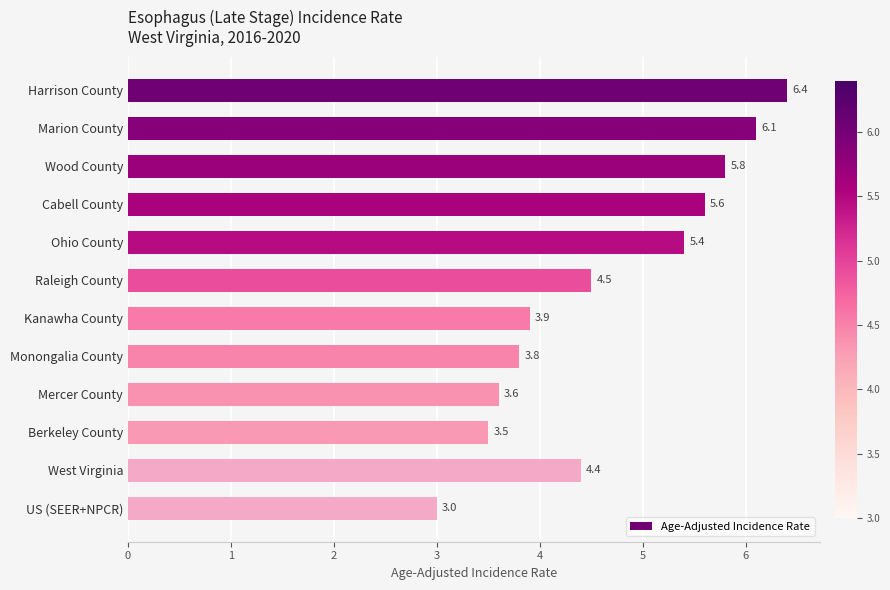

How many bars are there in total?

12